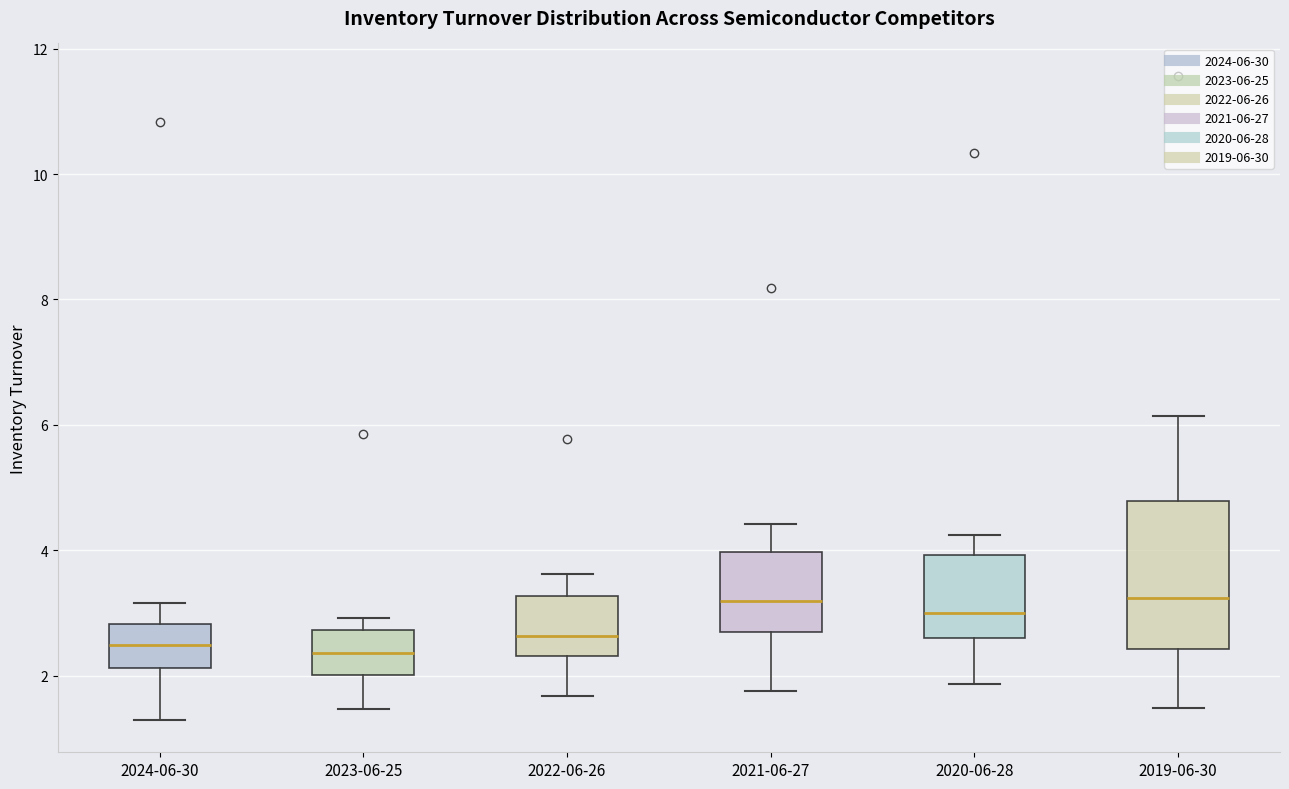

Where does the median line of the box for 2023-06-25 sit on the y-axis? The values are not printed on the chart, so give them approximately, as read against the axis.

2.4